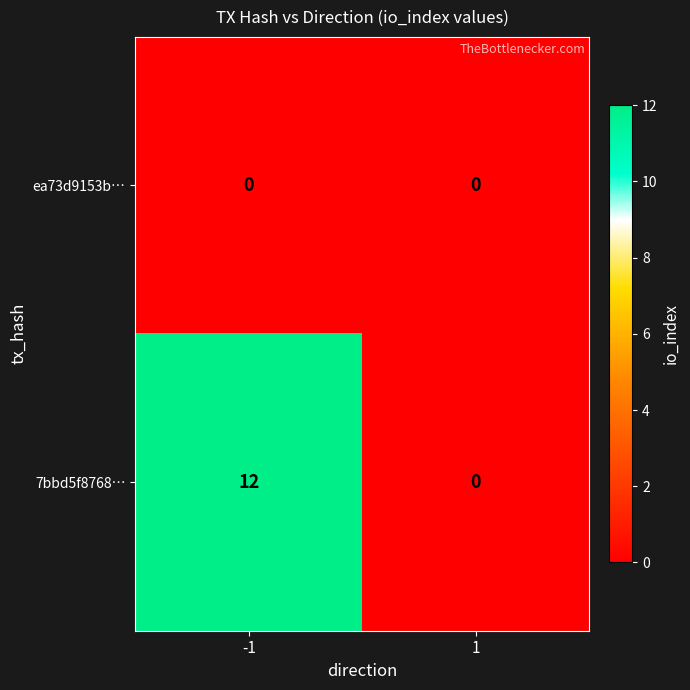

What is the difference between the maximum and minimum values in the 7bbd5f8768… series?

12